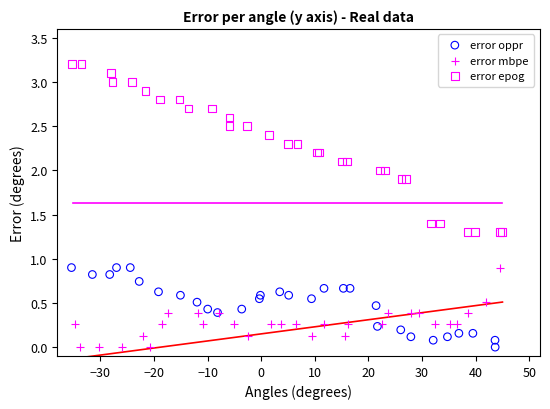

Which series contains the highest Y value?

error epog